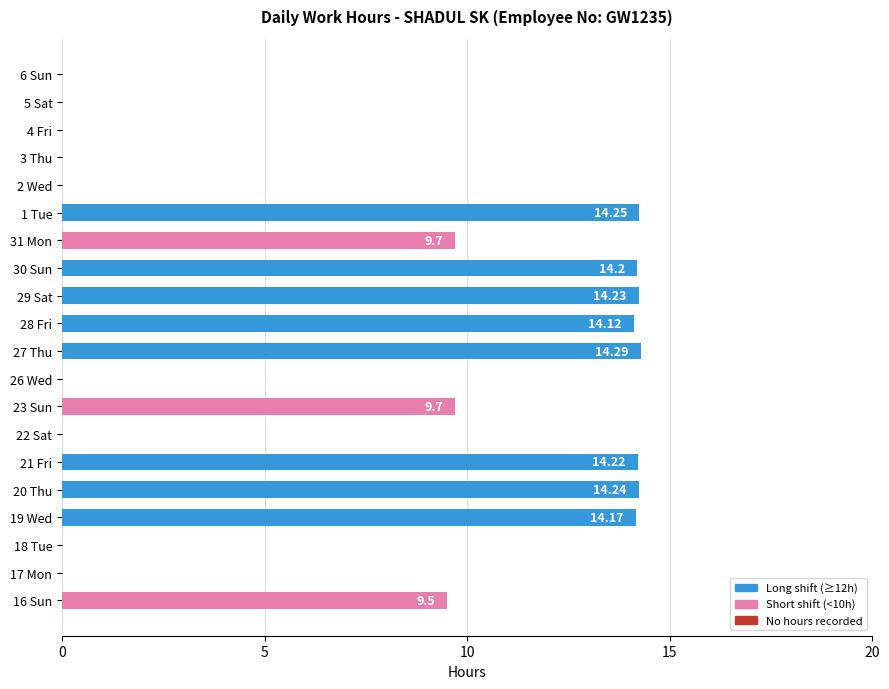

Approximately how many times larger is the value at 19 Wed compared to 20 Thu?

1.0